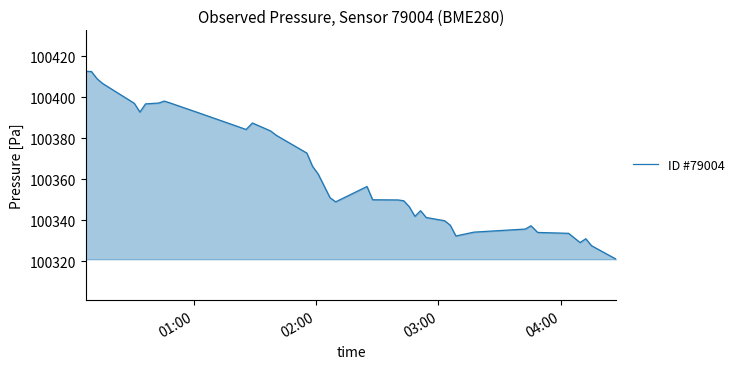

What is the difference between the maximum and minimum values?

91.7